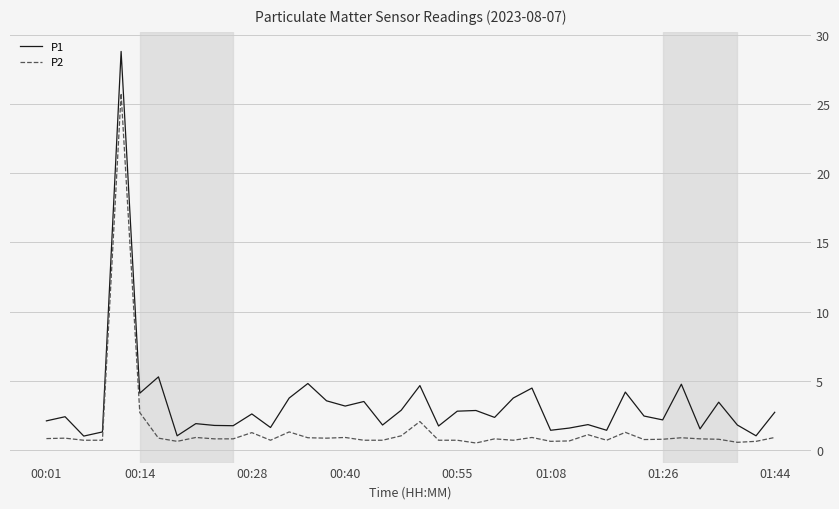

How many lines are shown in the chart?

2